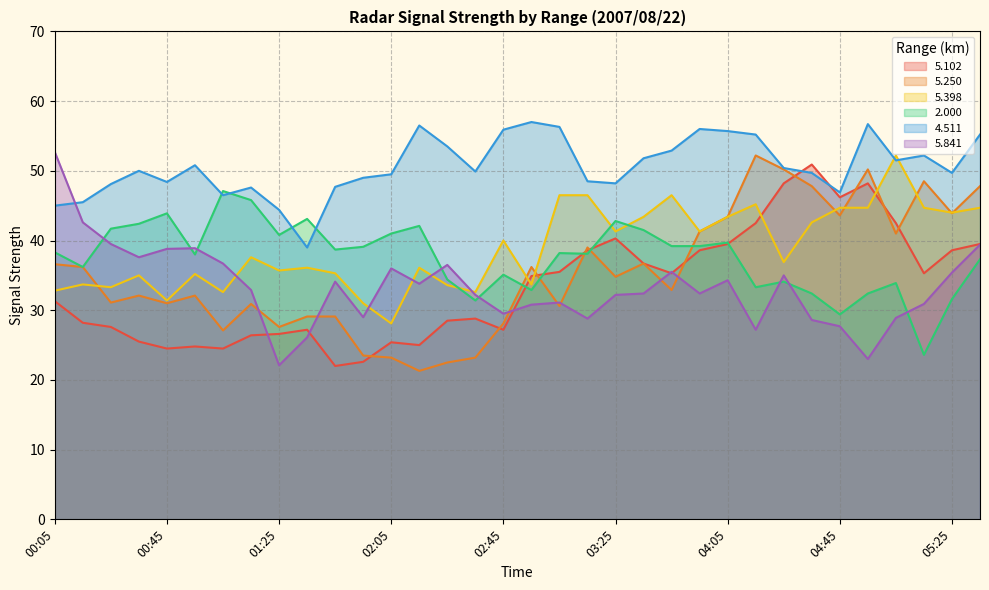

What is the minimum value for   5.250?

21.3